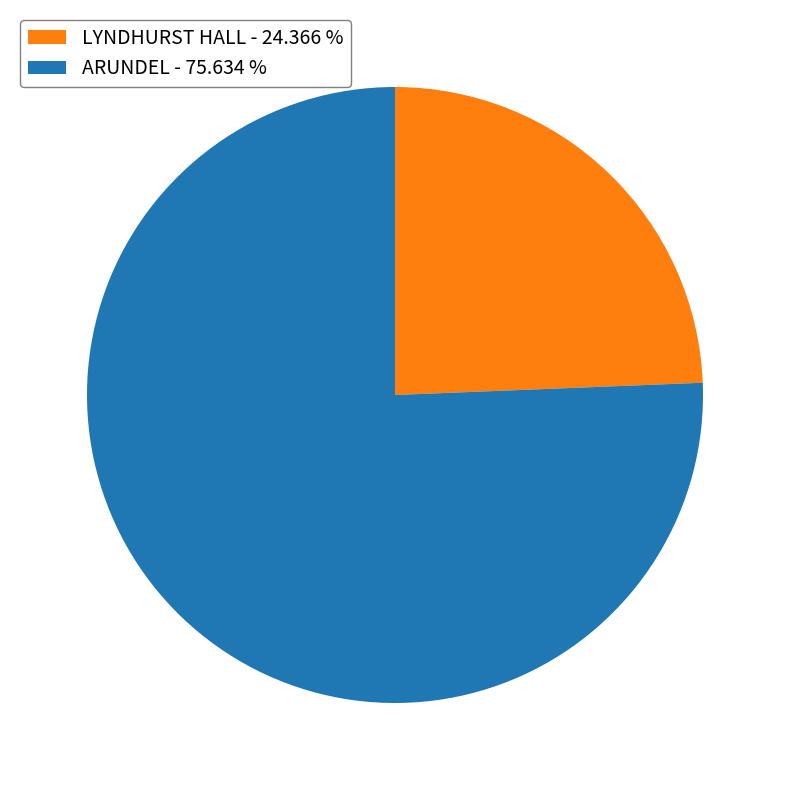

Is there a majority slice in this chart?

Yes